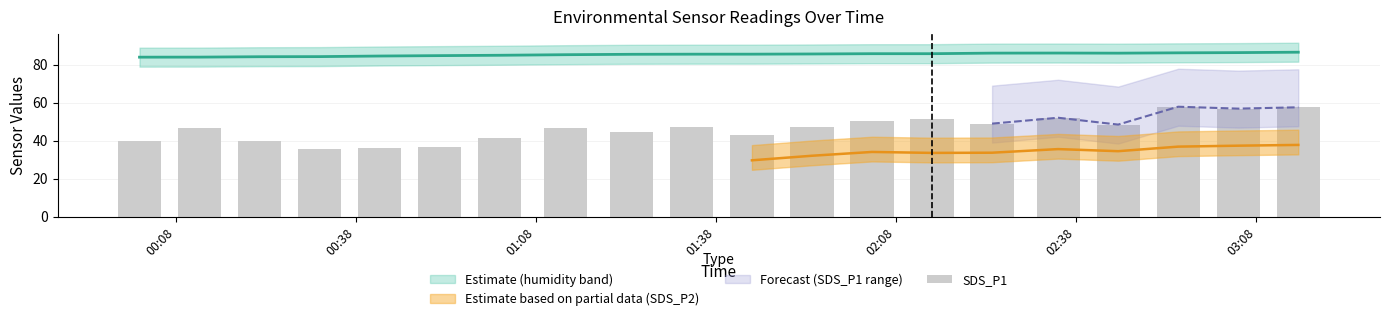

What is the label of the 1st bar from the left?

00:08